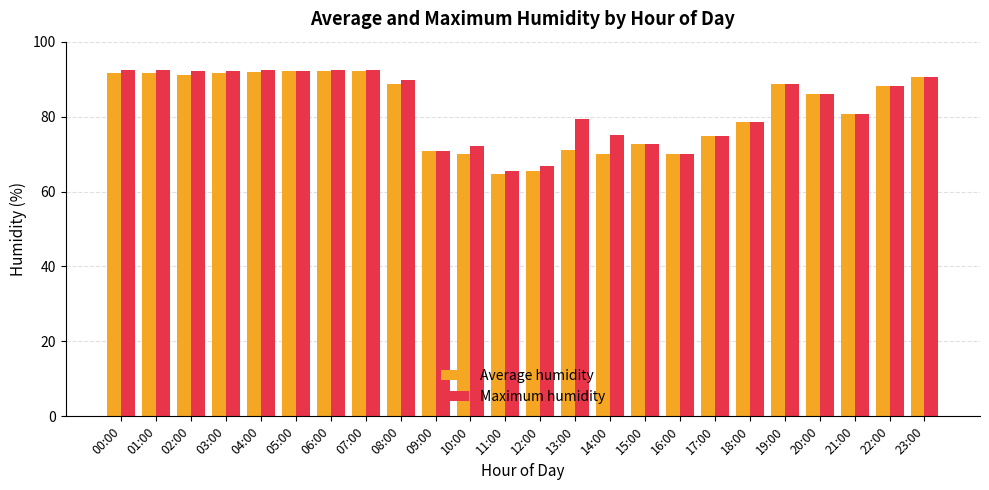

What is the difference between the Average humidity values at 07:00 and 19:00?

3.7